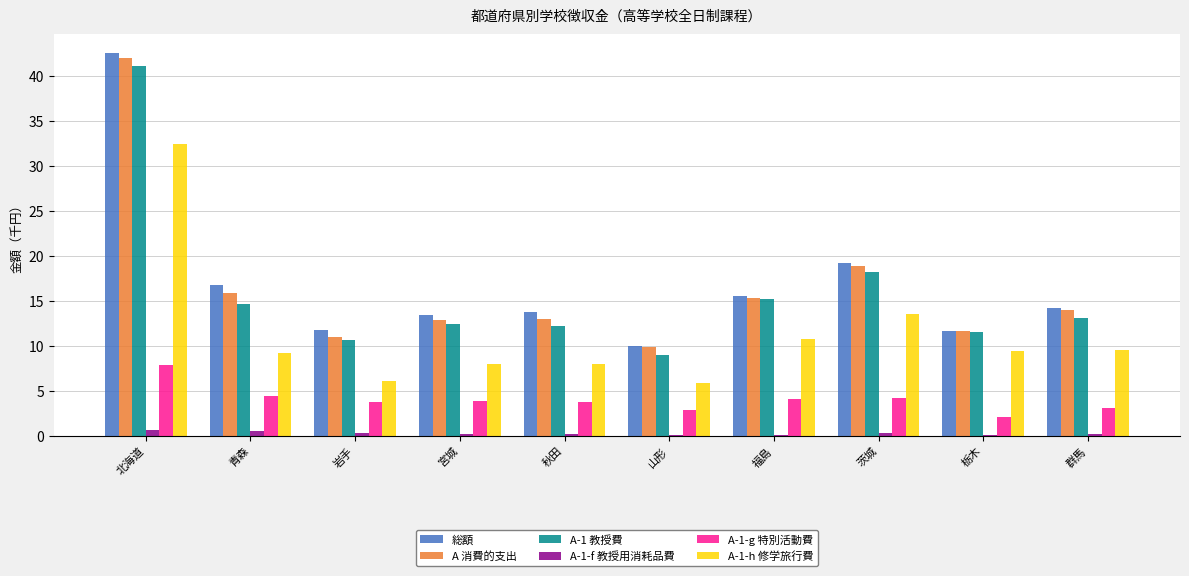

At which category is the sum across all series the highest?

北海道